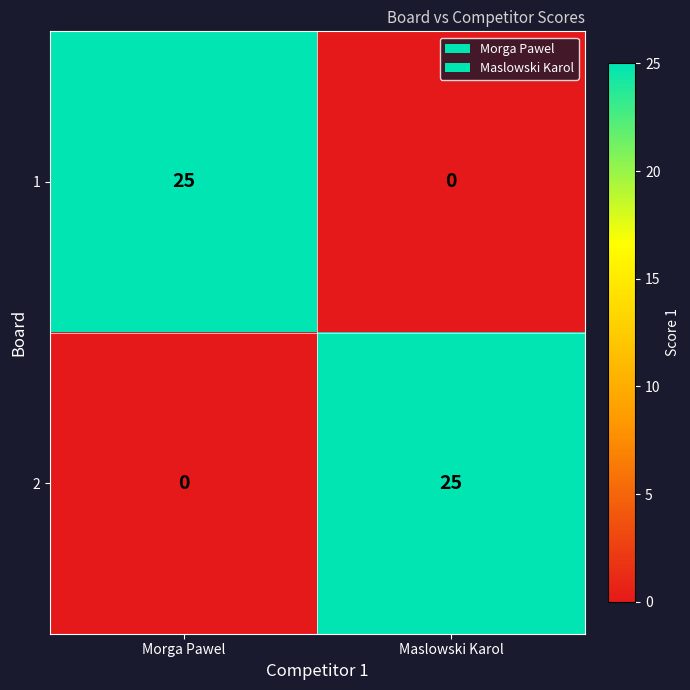

What is the difference between the highest and lowest values at Maslowski Karol?

25